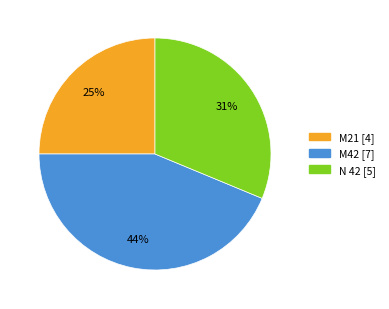

Rank the categories by value from highest to lowest.

M42, N 42, M21